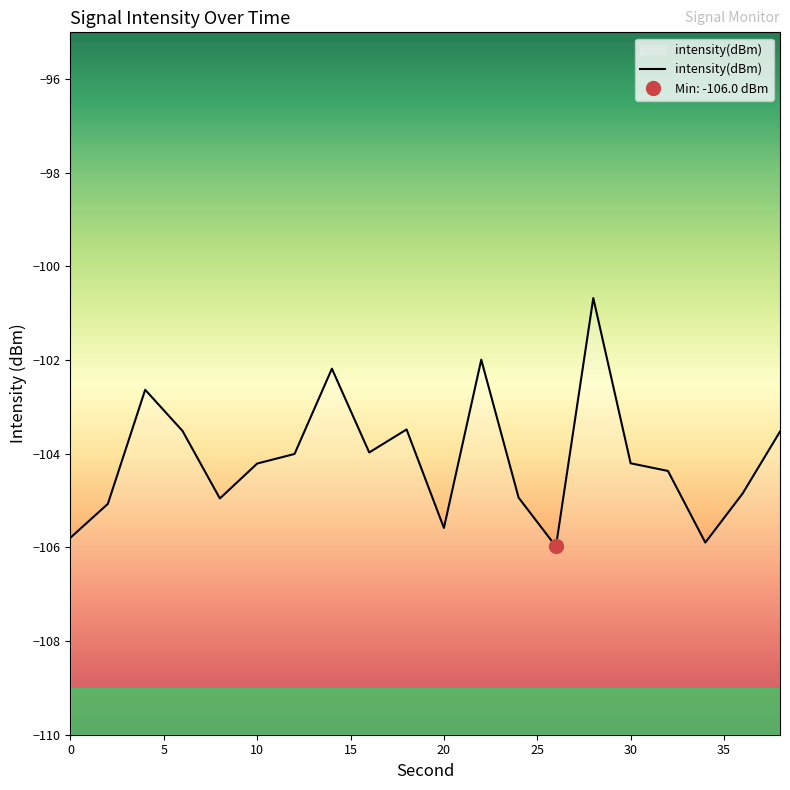

What is the minimum value shown in the chart?

-106.0